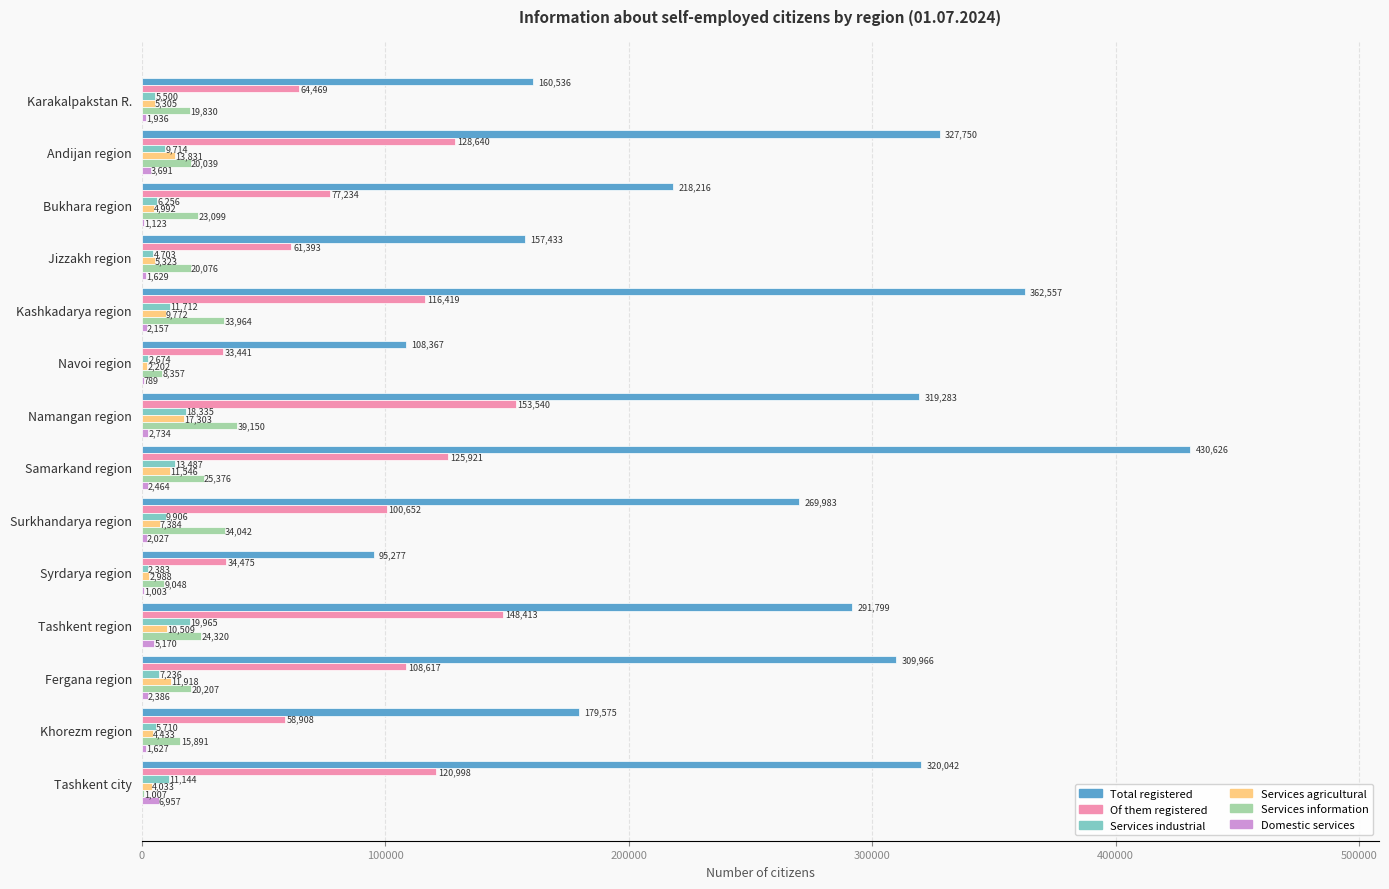

At which category is the sum across all series the highest?

Samarkand region